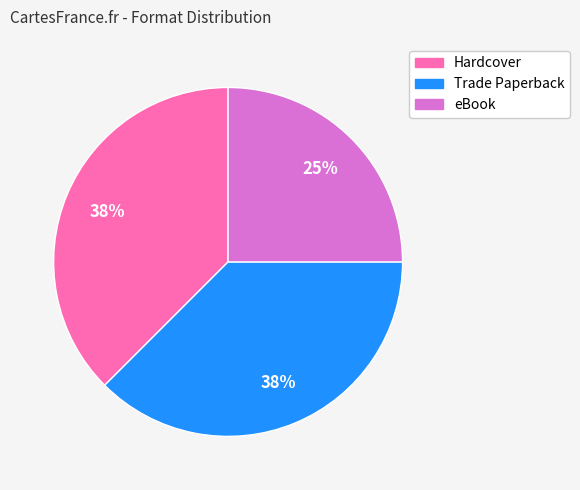

Is there a majority slice in this chart?

No